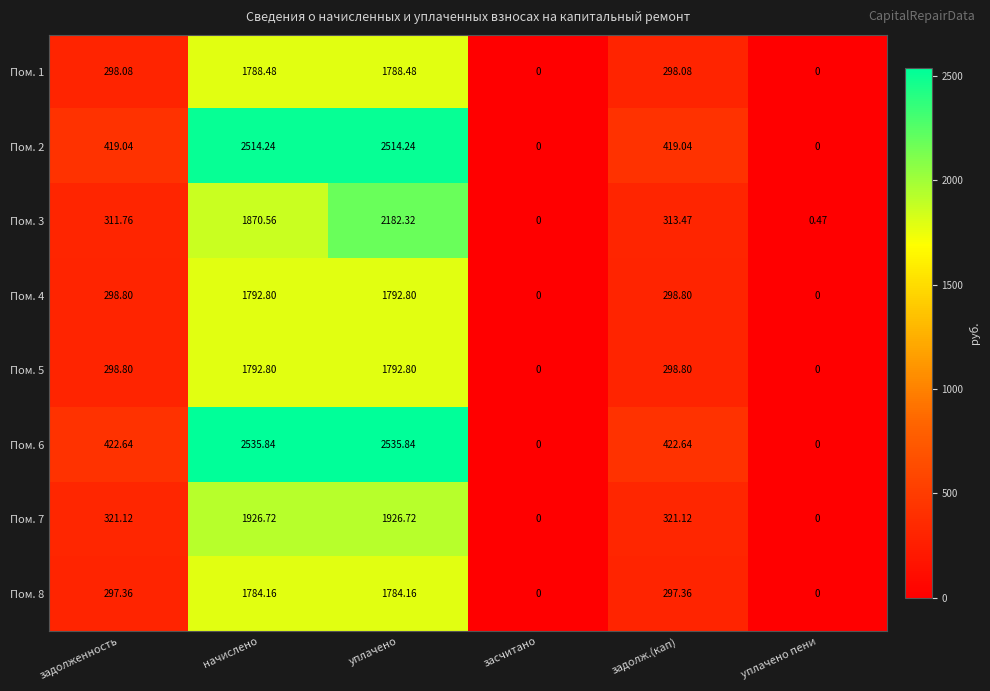

Is the value of Пом. 4 at начислено greater than the value of Пом. 2 at начислено?

No